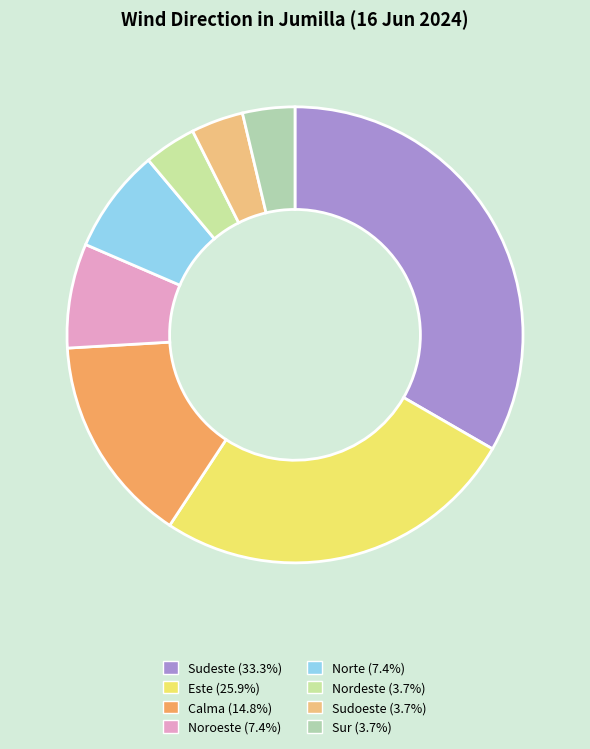

How many segments does this pie chart have?

8